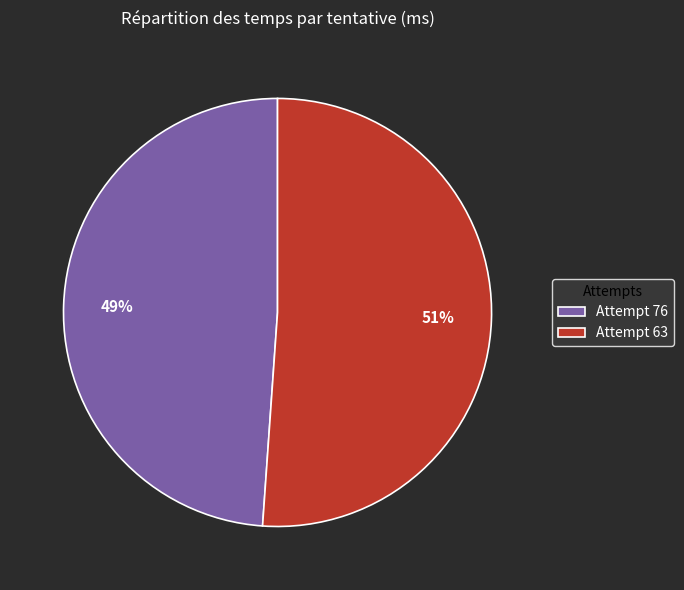

To the nearest percent, what portion does Attempt 76 represent?

49%